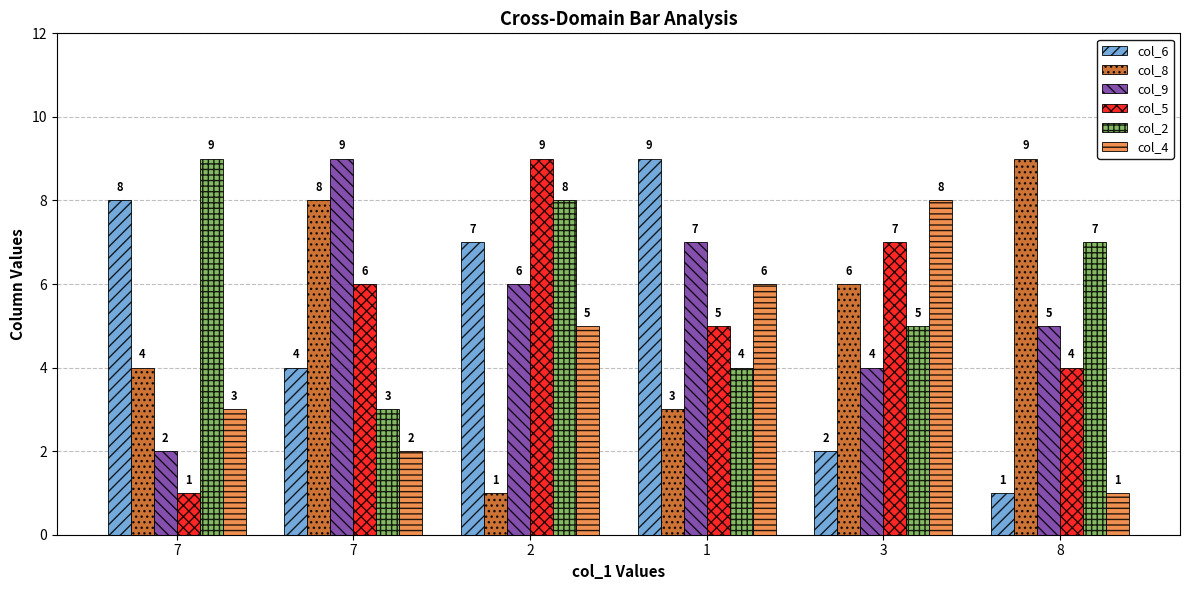

What is the smallest value displayed?

1